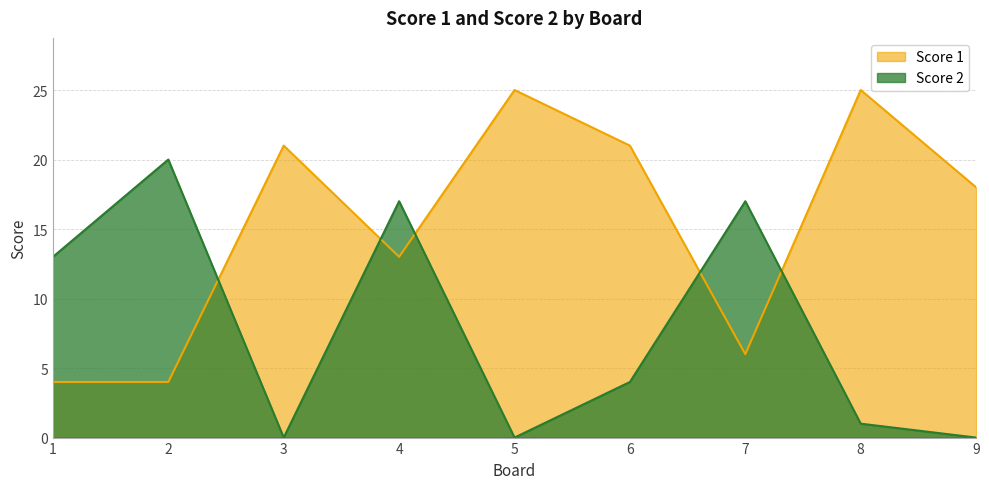

What are all the series names shown in the legend?

Score 1, Score 2